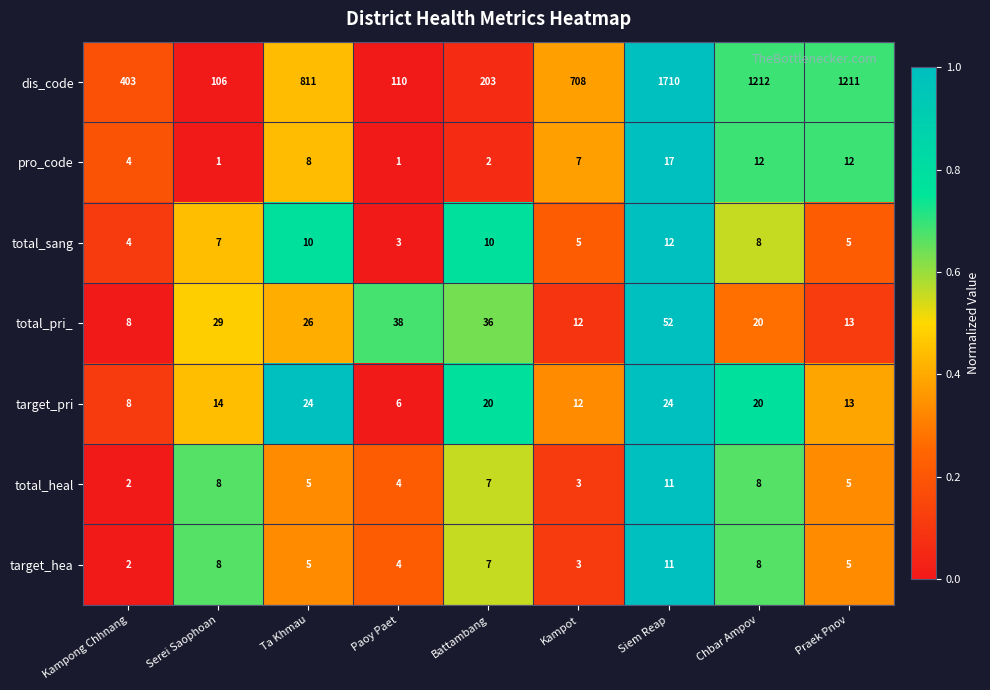

What is the difference between the highest and lowest values at Kampot?

705